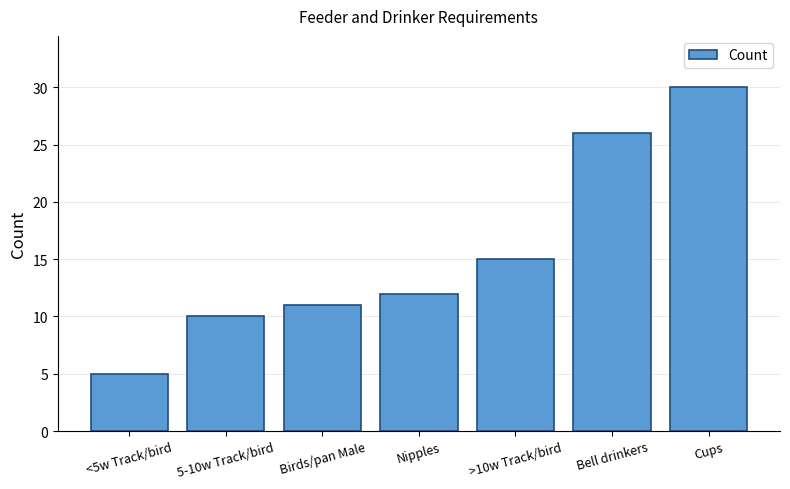

Does the chart contain stacked bars?

No